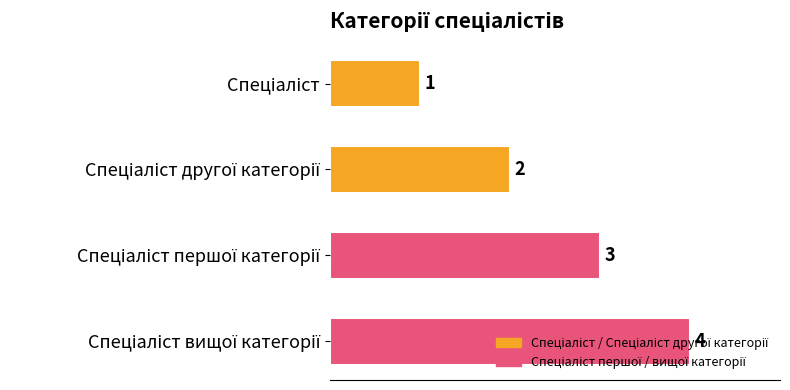

What is the difference between the maximum and minimum values?

3